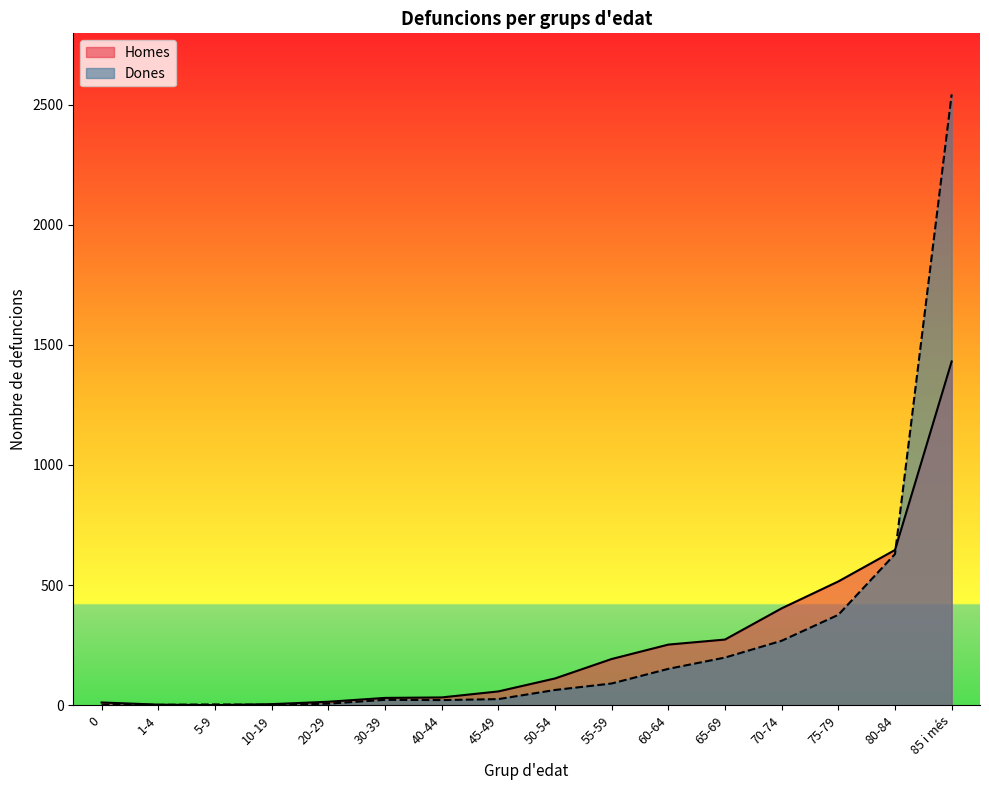

Which category has the highest value in the Dones series?

85 i més